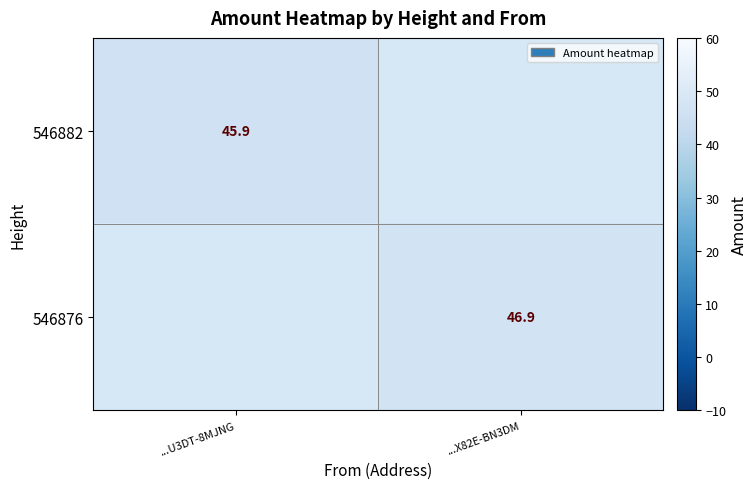

The value of 546876 at ...X82E-BN3DM is 46.9. True or false?

True